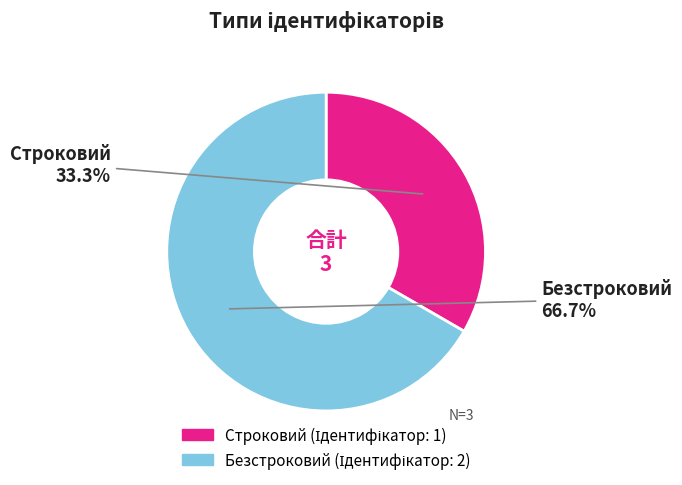

Which slice represents more than half of the pie?

Безстроковий